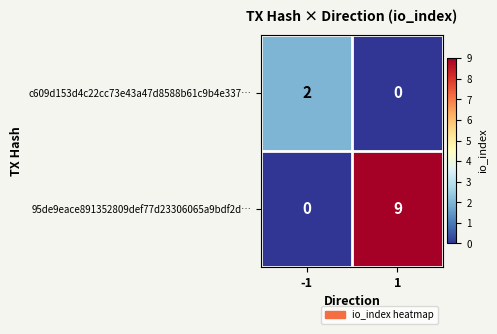

Reading right to left, extract all data points from this chart.

c609d153d4c22cc73e43a47d8588b61c9b4e337…: 0	2
95de9eace891352809def77d23306065a9bdf2d…: 9	0